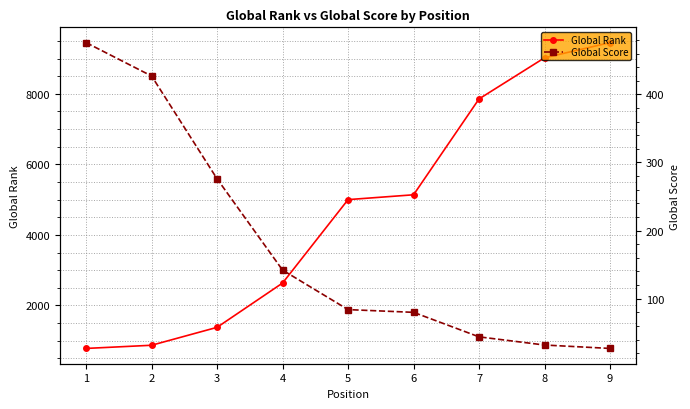

What is the difference between the second highest and second lowest values in the Global Rank series?

8150